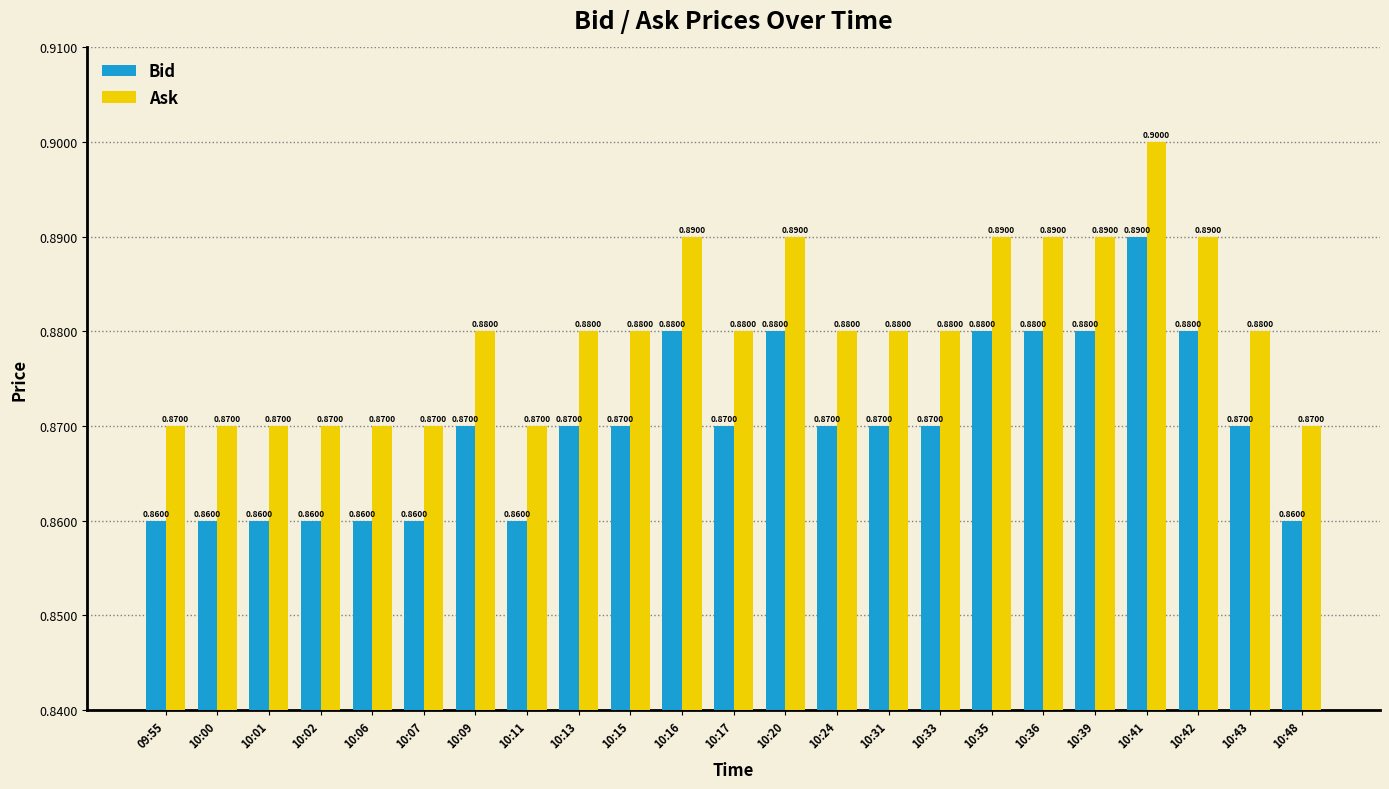

Does the chart contain stacked bars?

No